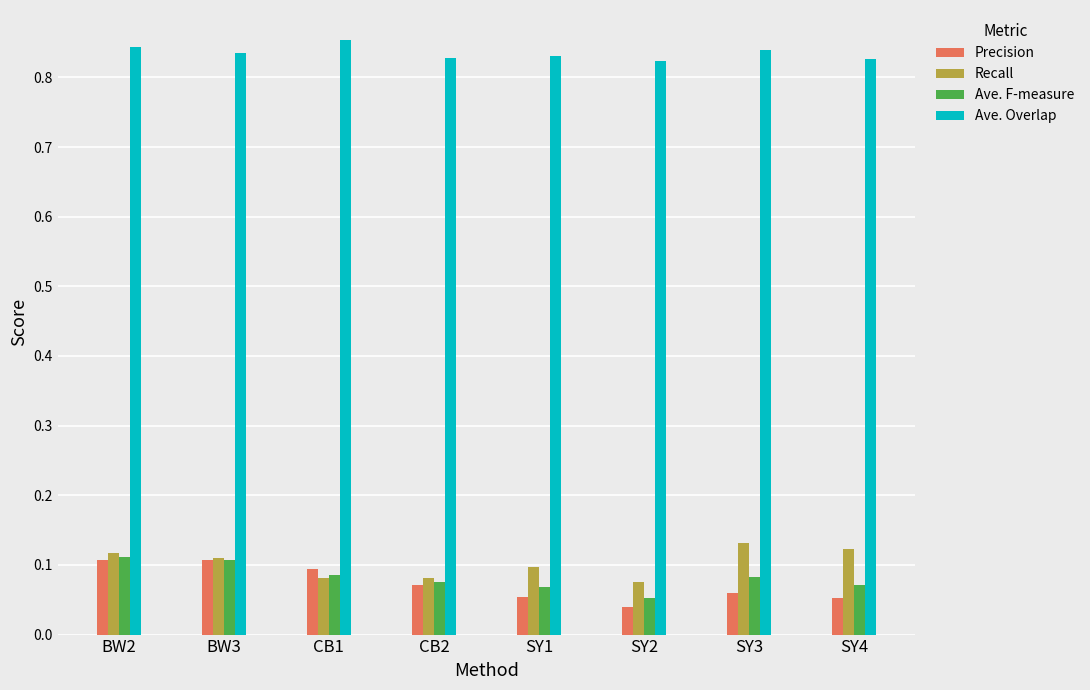

What is the total value across all series at SY4?

1.1